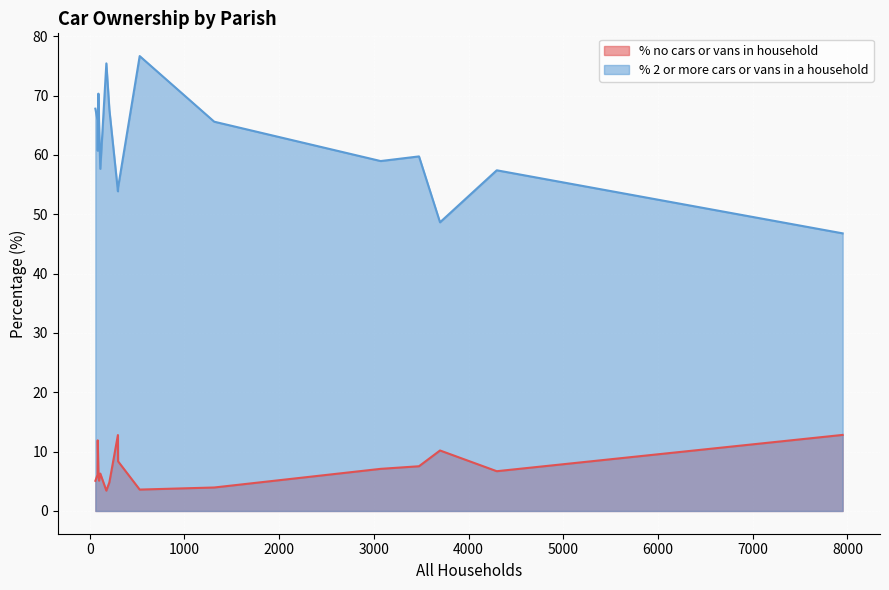

Is it true that % no cars or vans in household equals 8.4 at Cranborne?

True